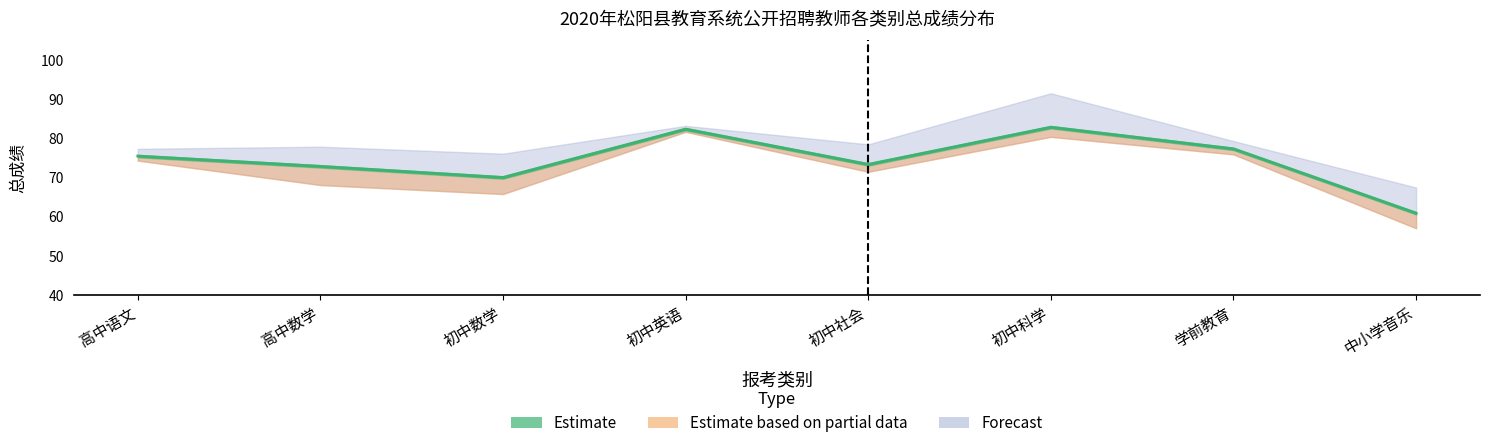

True or false: there are more than 2 points higher than both neighbors.

False